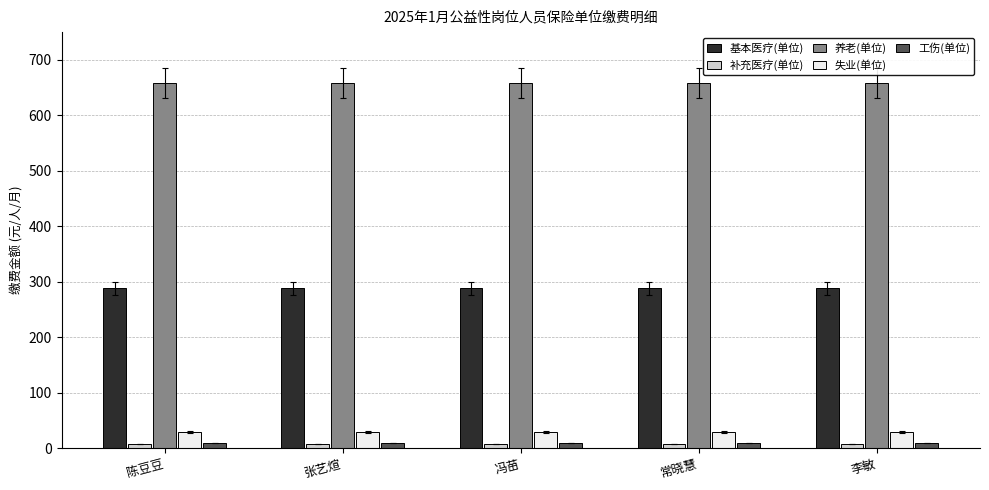

The 基本医疗(单位) series shows 287.9 at 陈豆豆. True or false?

True